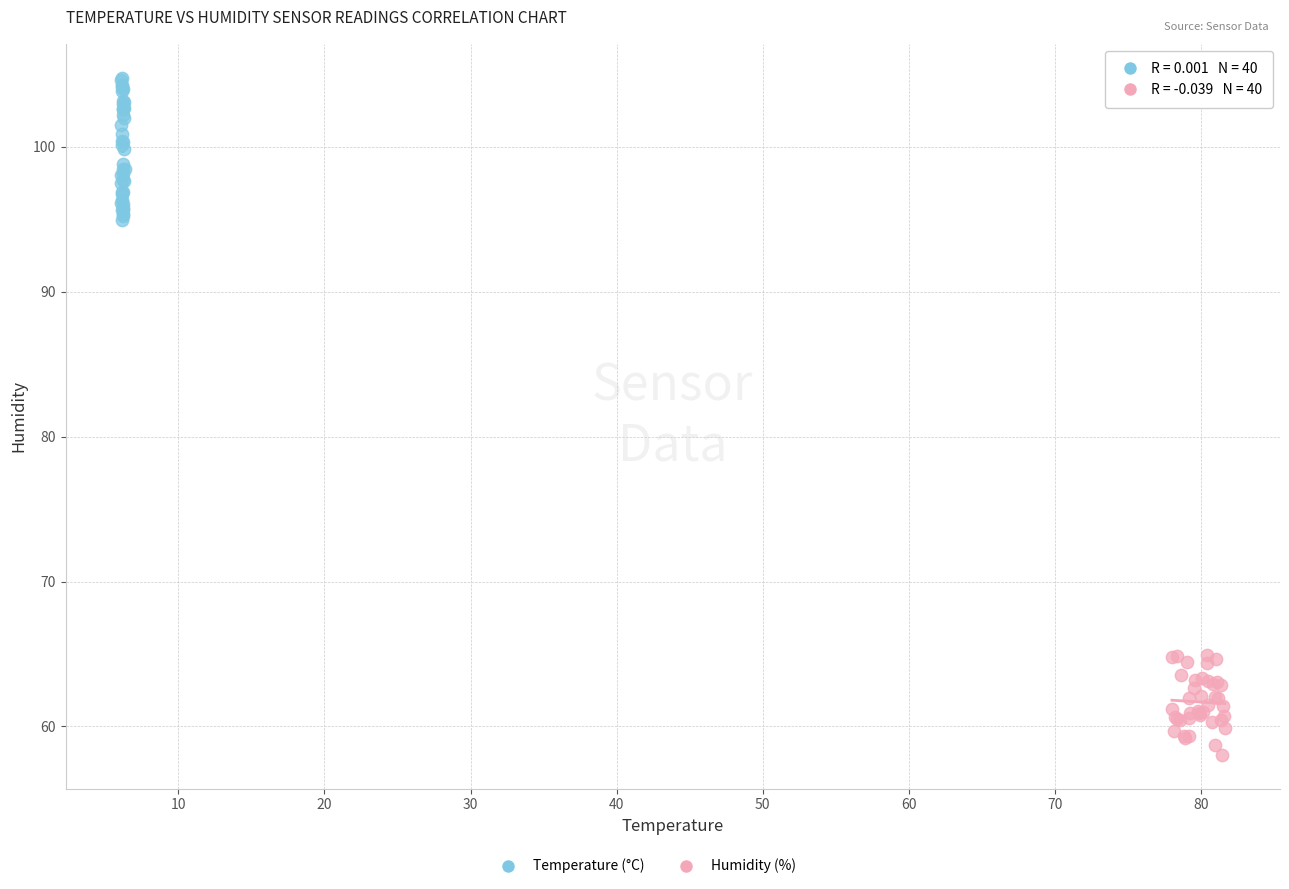

Which series reaches the maximum Y coordinate?

Temperature (°C)